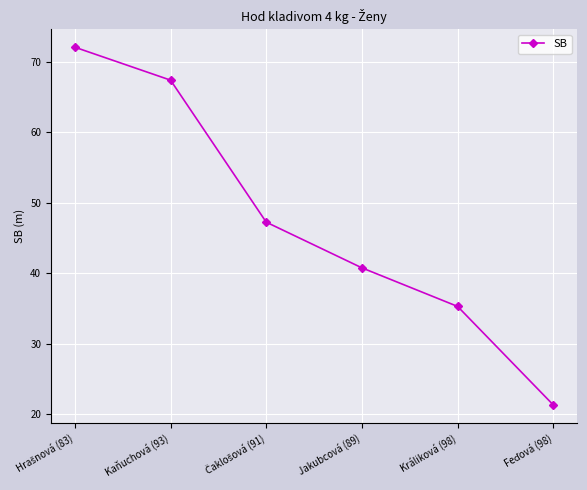

What value does the data have at Kaňuchová (93)?

67.4